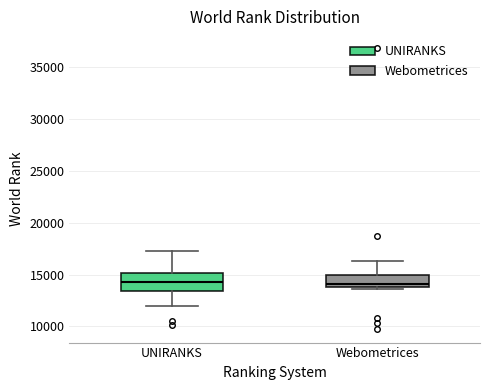

Where is the lower edge of the box for UNIRANKS on the y-axis? The values are not printed on the chart, so give them approximately, as read against the axis.

13500